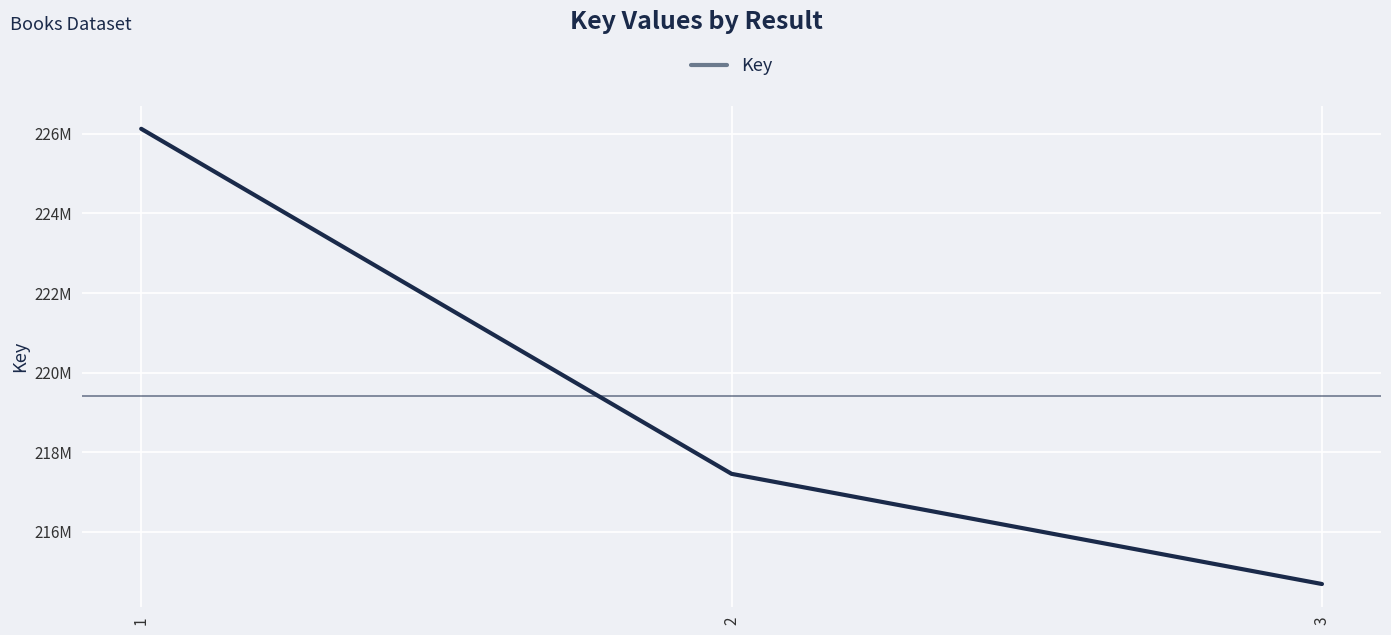

True or false: the data shows 107304394 at 2.

False